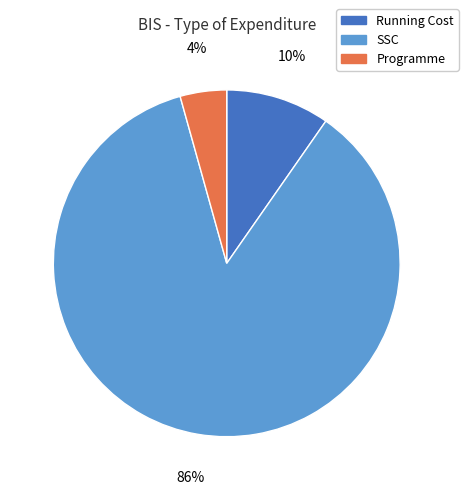

To the nearest percent, what portion does Running Cost represent?

10%